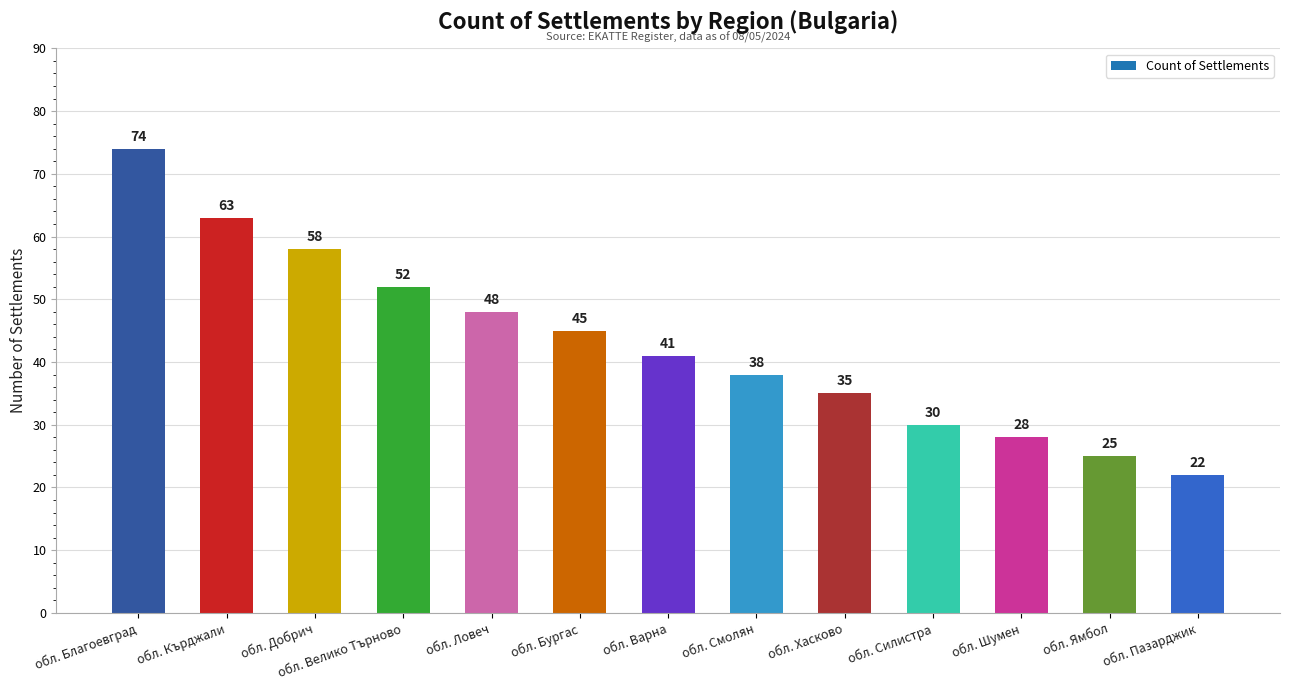

What is the minimum value shown in the chart?

22